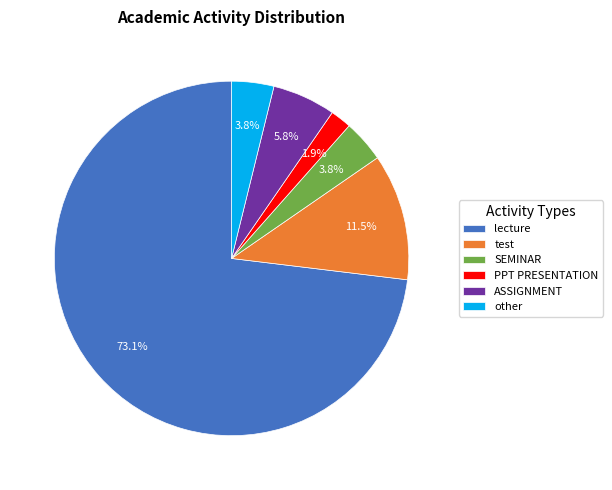

Between lecture and PPT PRESENTATION, which is larger?

lecture